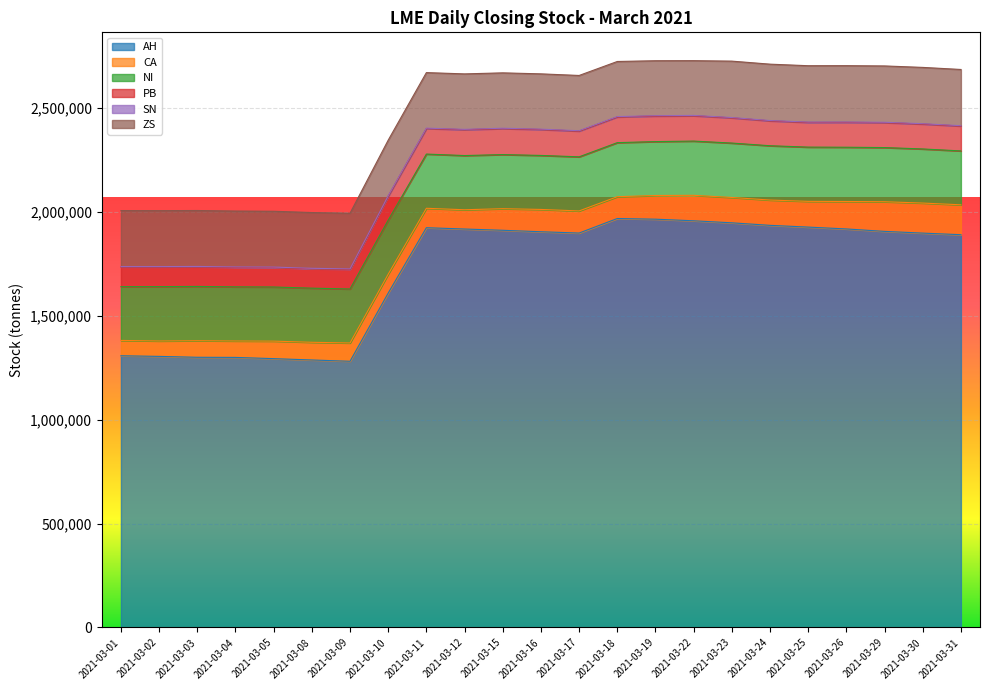

What is the highest value of the PB series?

124950